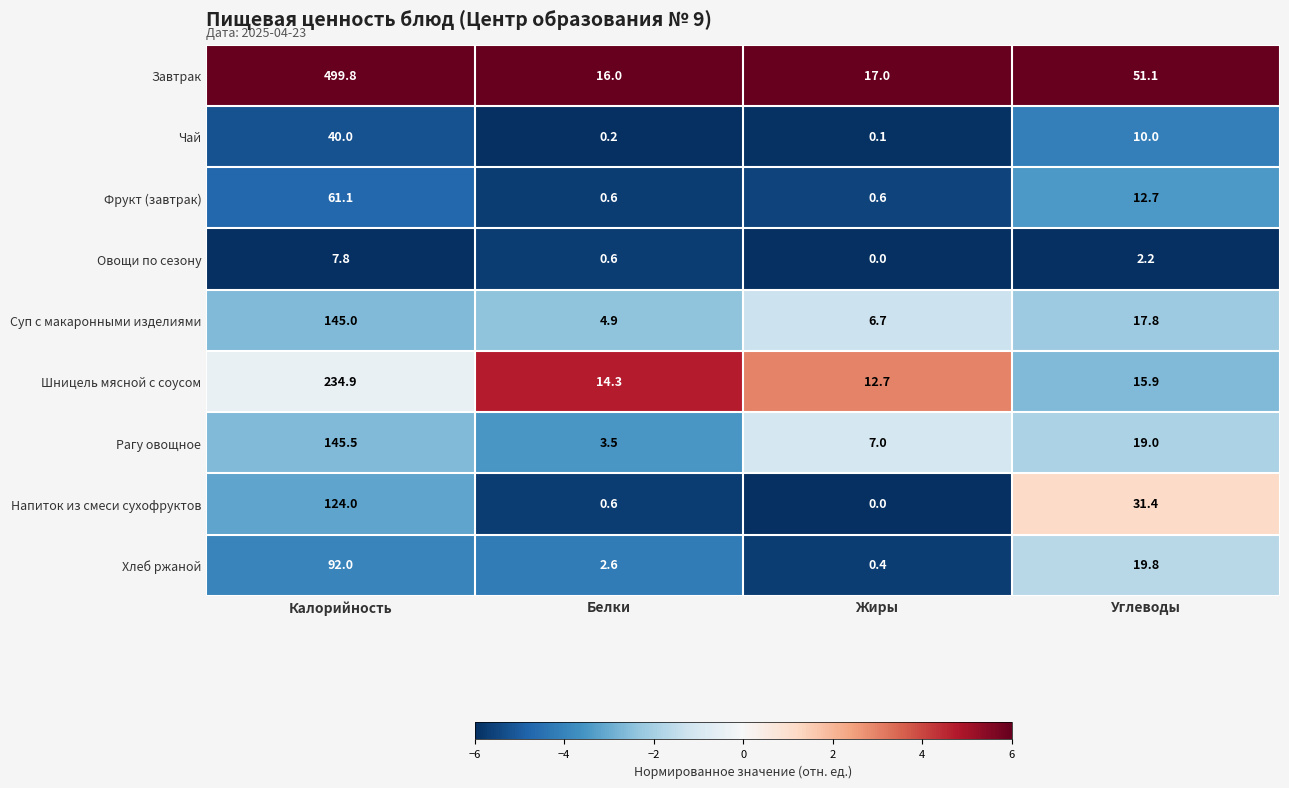

What is the difference between the highest and lowest values at Жиры?

17.0